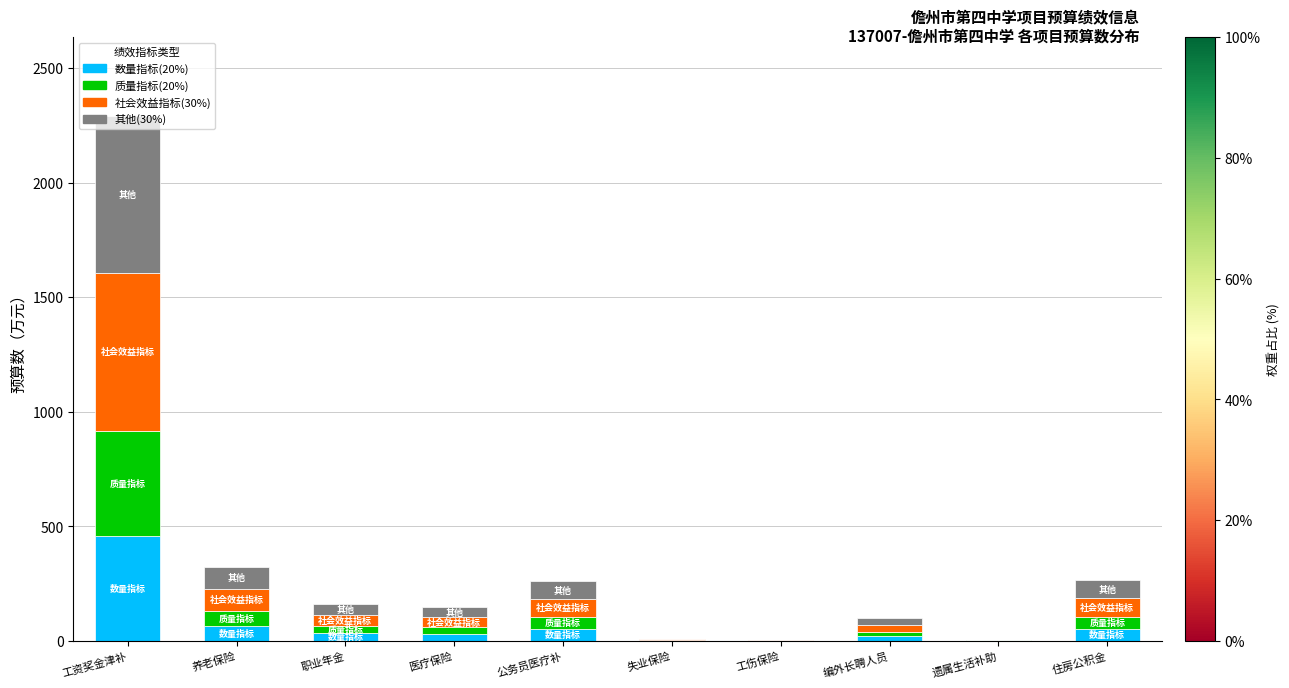

Is it true that 数量指标(20%) equals 765.3 at 工资奖金津补?

False